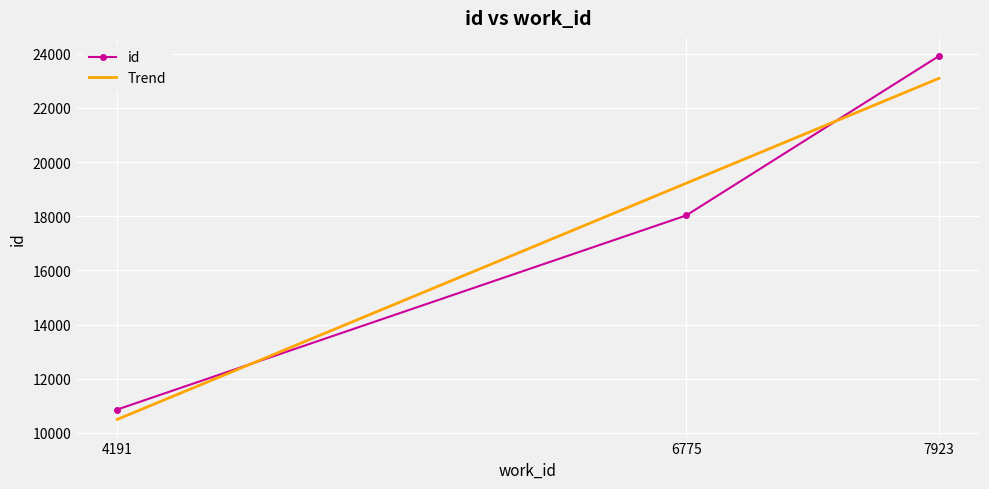

Reading left to right, extract all data points from this chart.

id: 10864.0	18031.0	23918.0
Trend: 10498.3	19220.0	23094.8